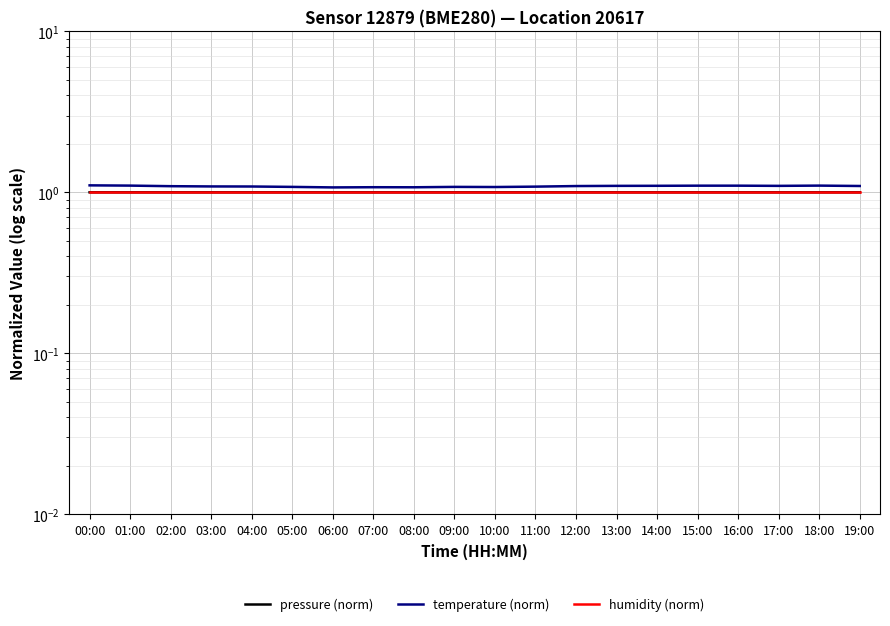

True or false: humidity (norm) and temperature (norm) cross at least once.

False